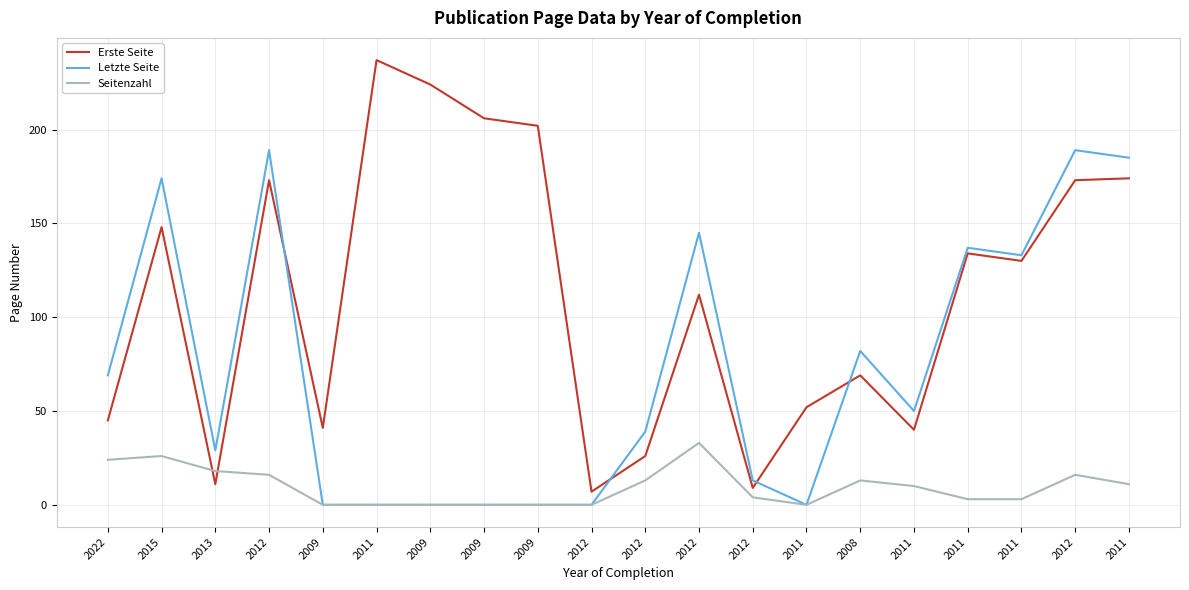

Which series changed the most between 2012 and 2012?

Letzte Seite